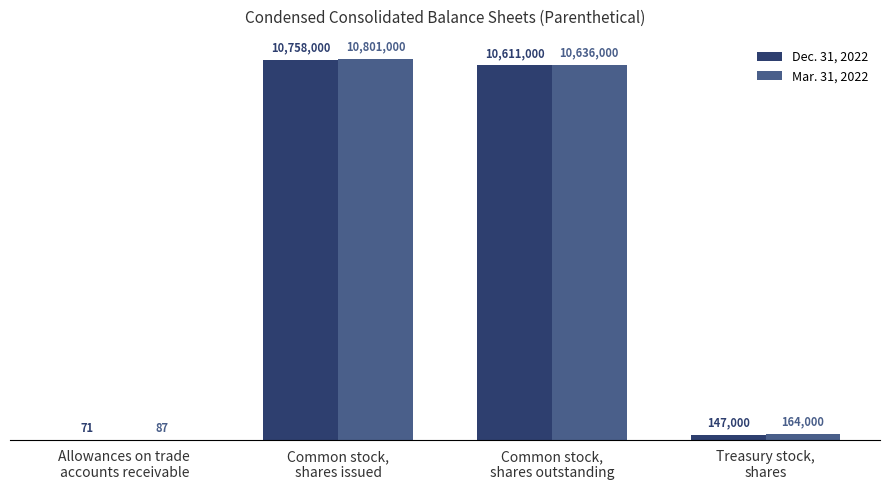

What are all the series names shown in the legend?

Dec. 31, 2022, Mar. 31, 2022